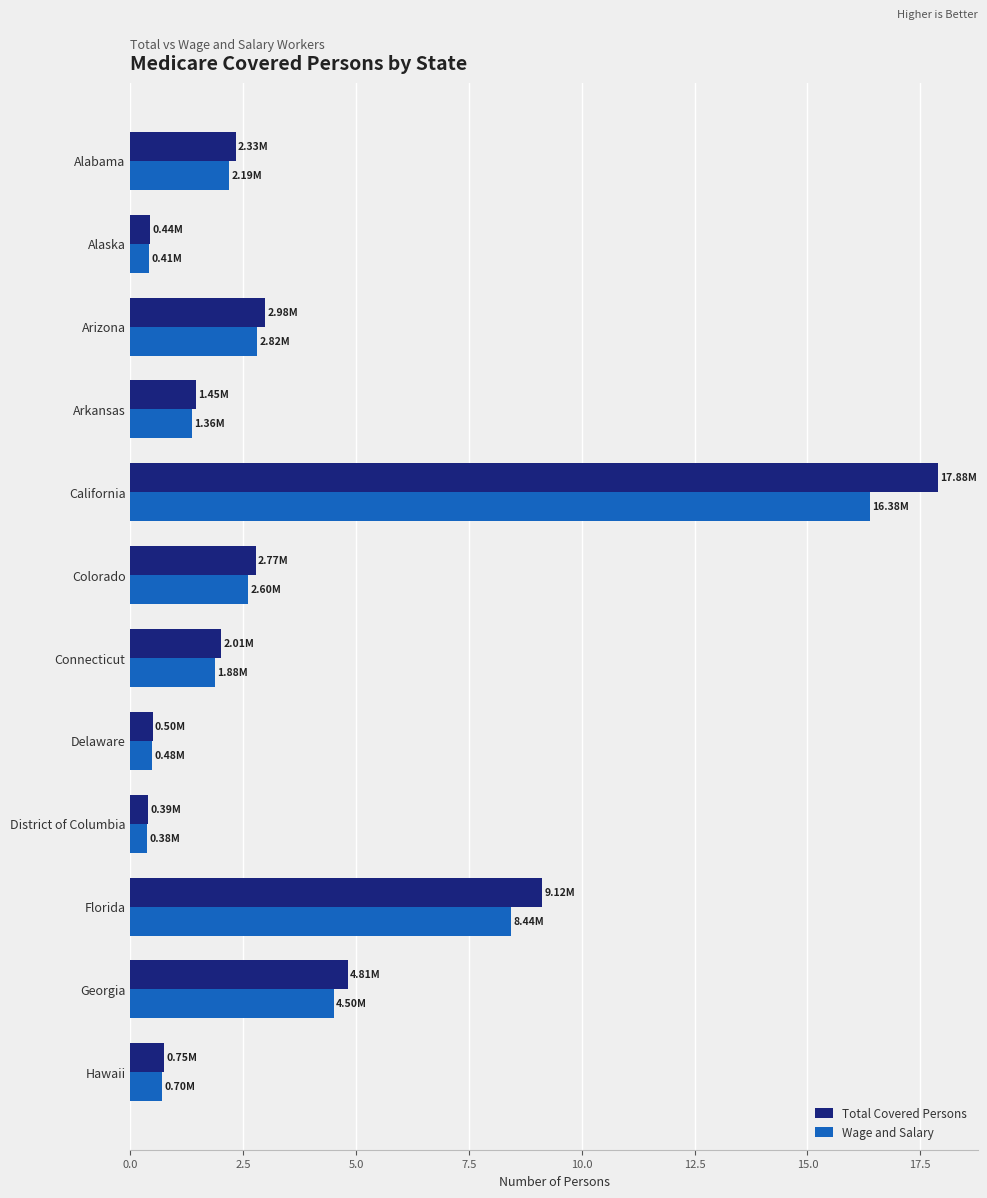

What is the sum of all Total Covered Persons values?

45.4